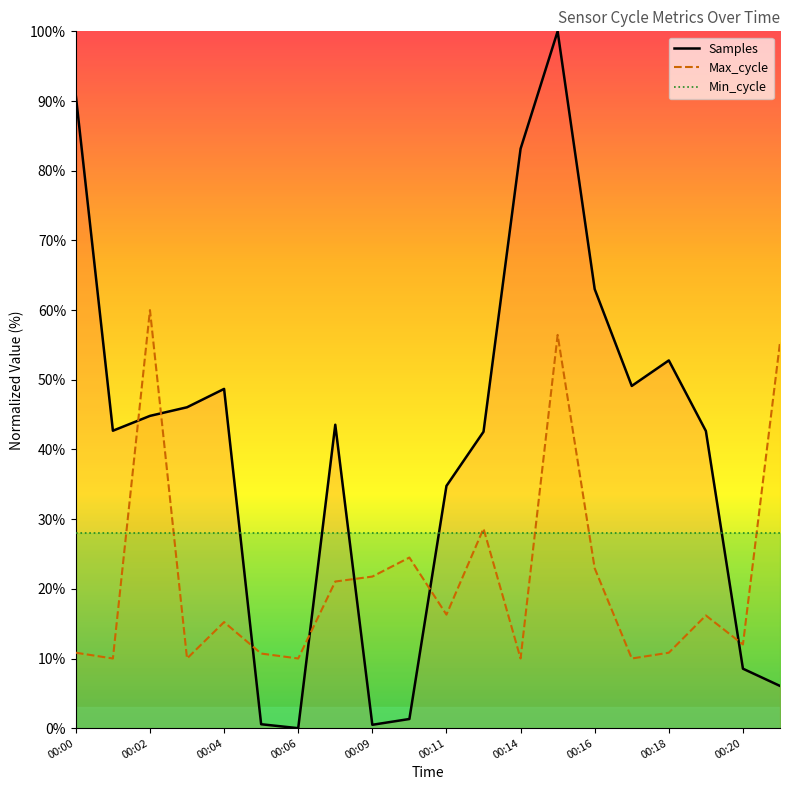

List the series in order of their overall mean, highest first.

Samples, Min_cycle, Max_cycle